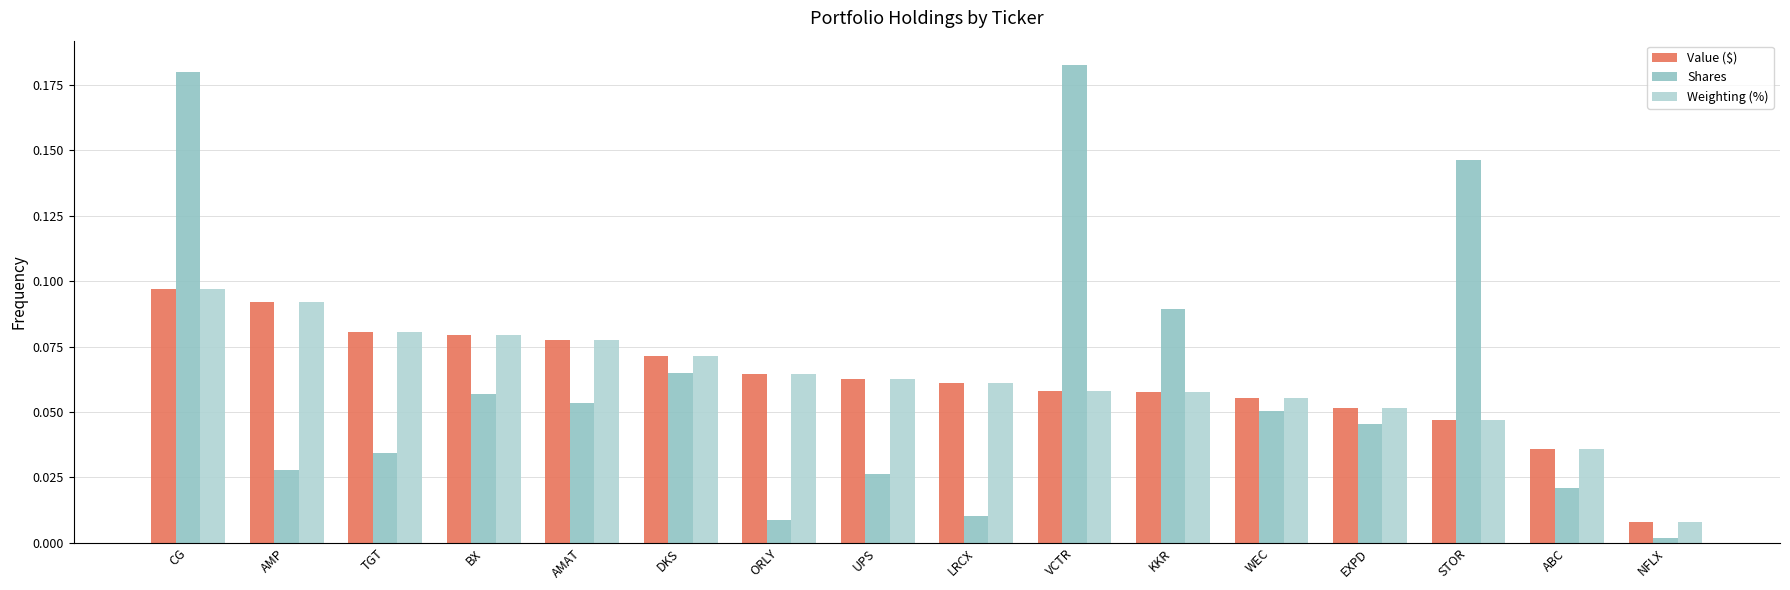

Which label corresponds to the largest value in the chart?

VCTR